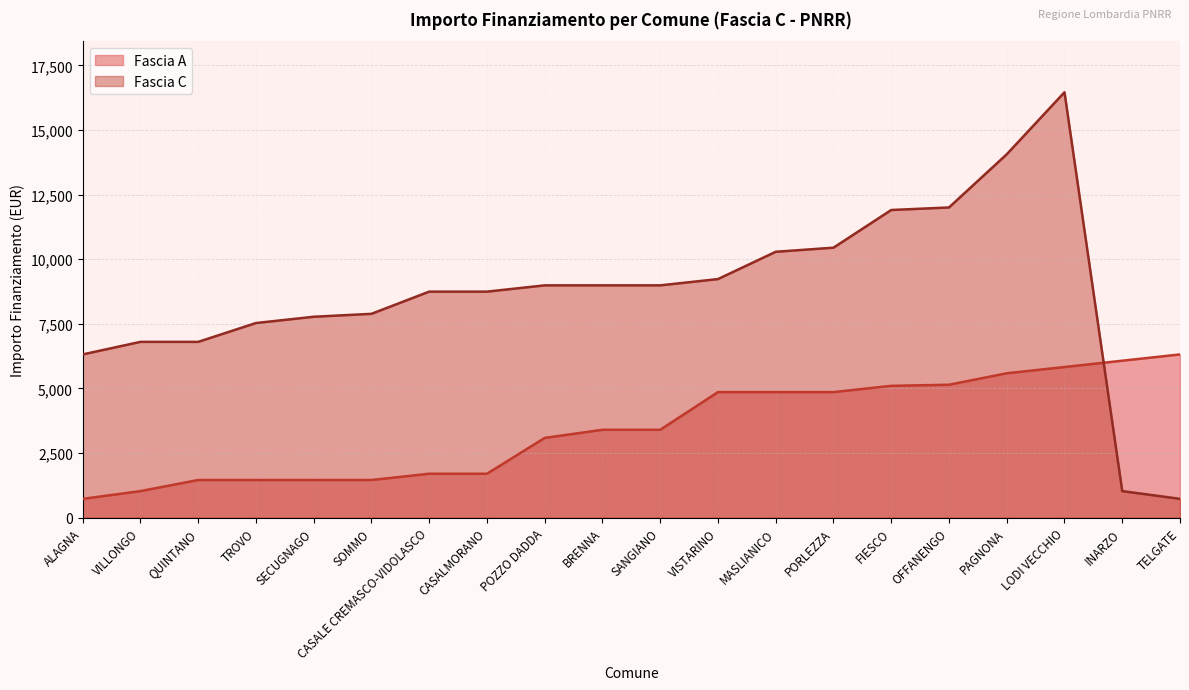

Count the number of data series in this chart.

2